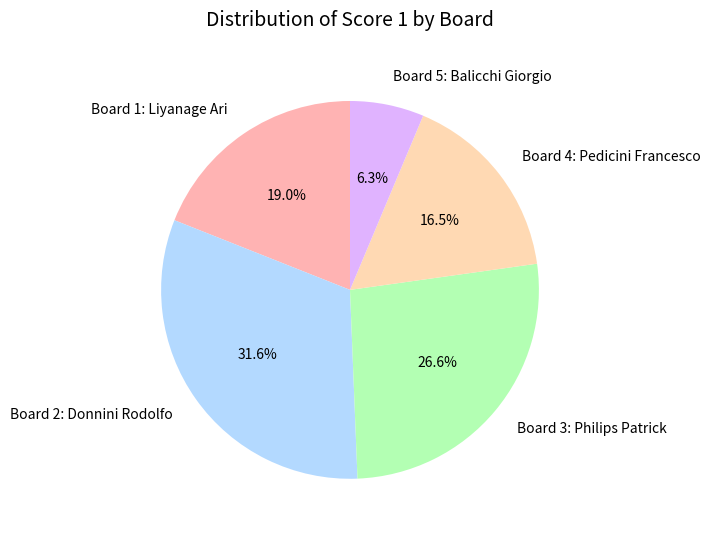

Which category has the smallest portion of the pie?

Board 5: Balicchi Giorgio